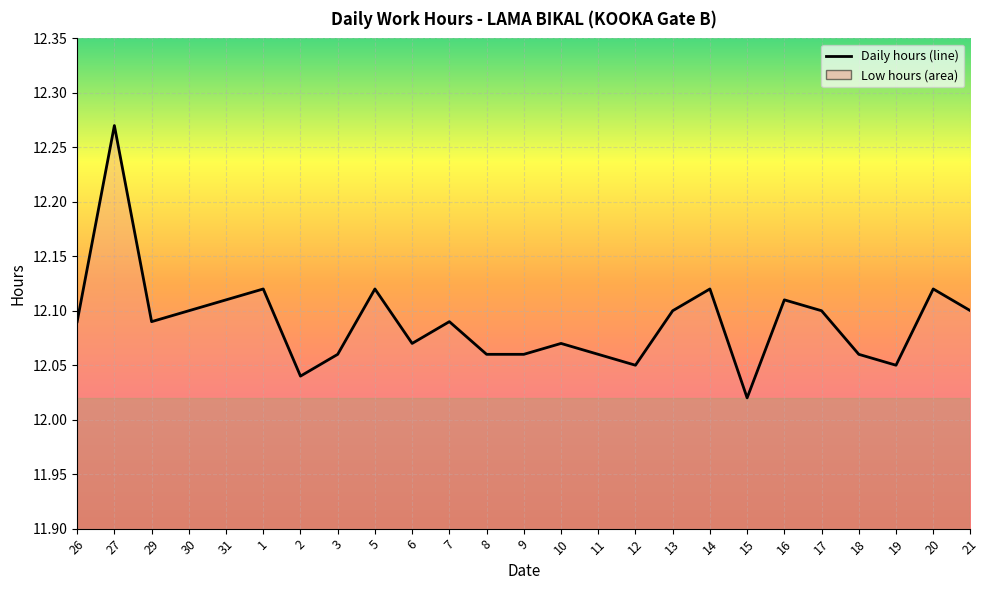

True or false: the data shows 7.0 at 13.

False